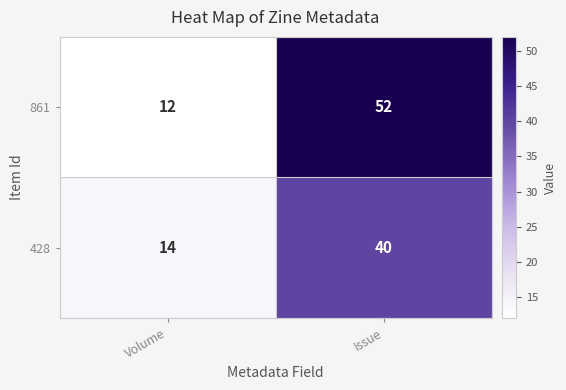

What is the average value of the 861 series?

32